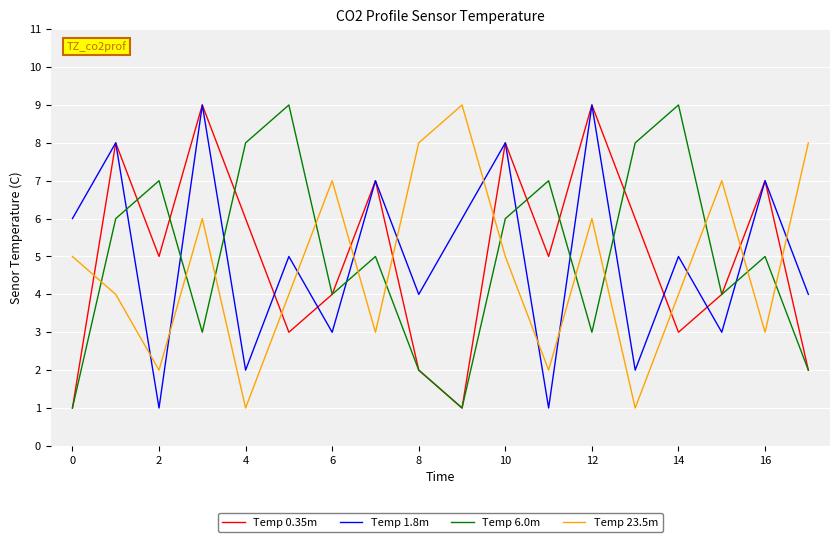

How many intersections are there between Temp 0.35m and Temp 23.5m?

8